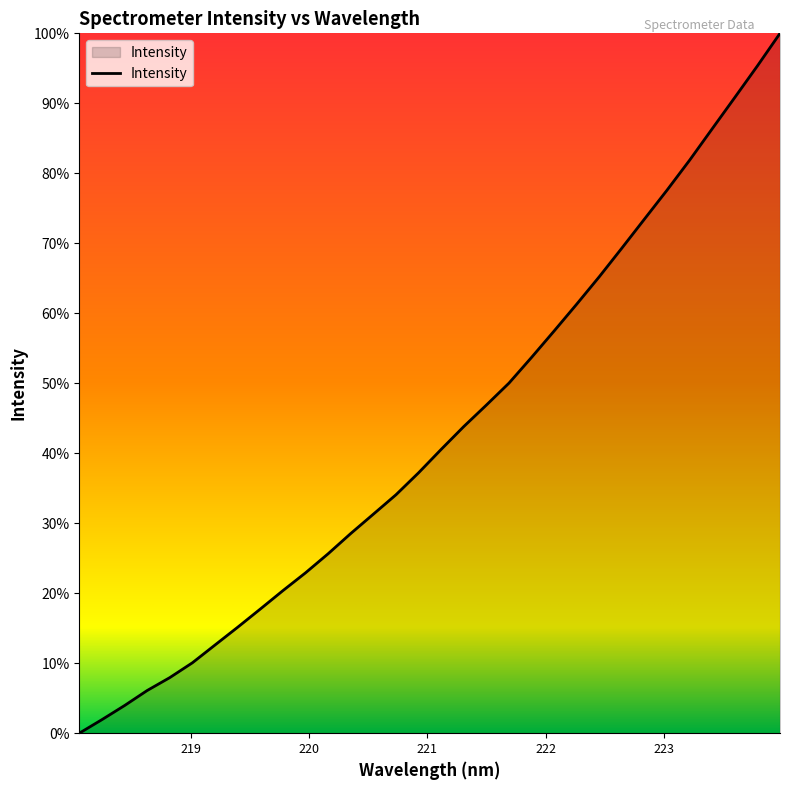

Is this an area chart (filled region under the line)?

Yes